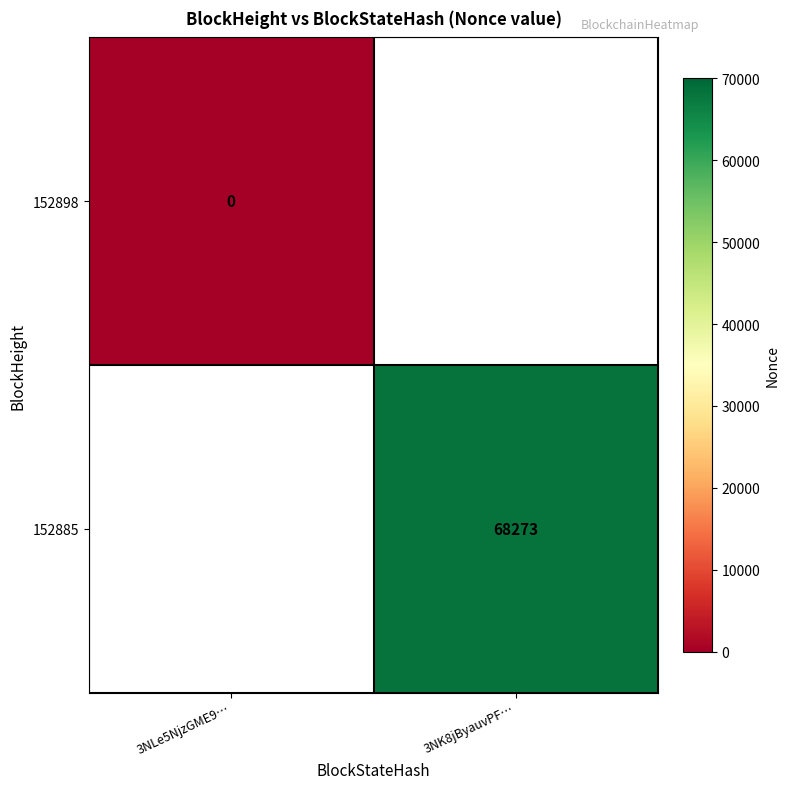

Between 3NLe5NjzGME9… and 3NK8jByauvPF…, which is larger?

3NK8jByauvPF…